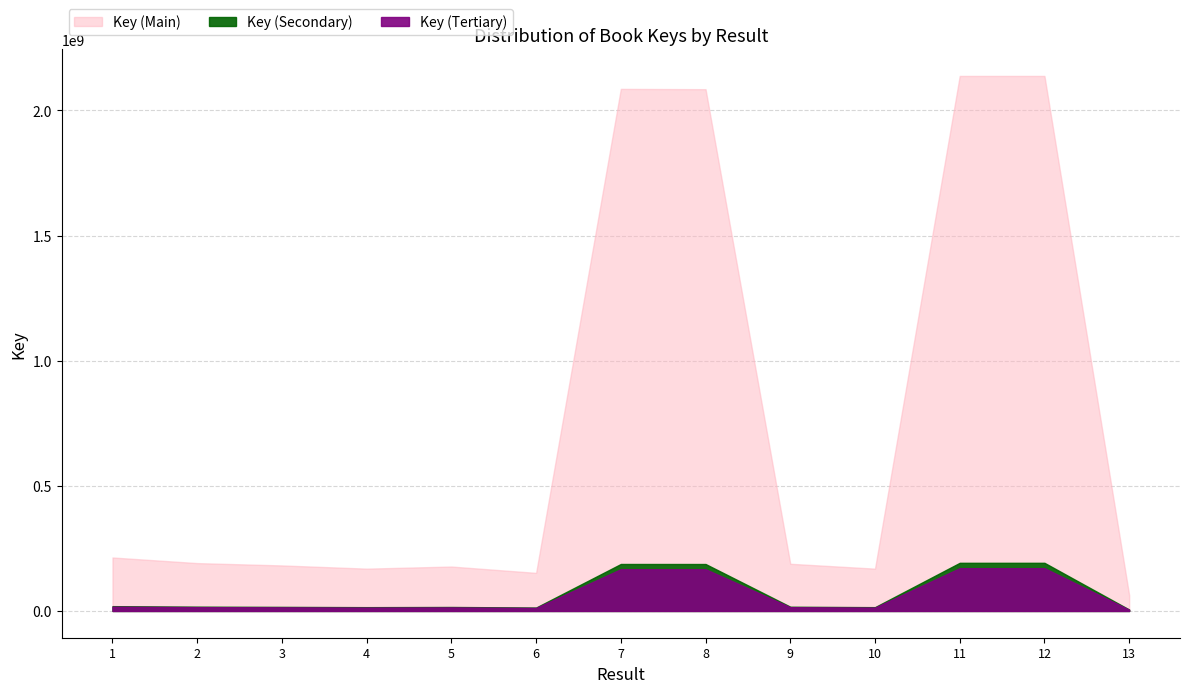

What is the sum of all values?

9952407532